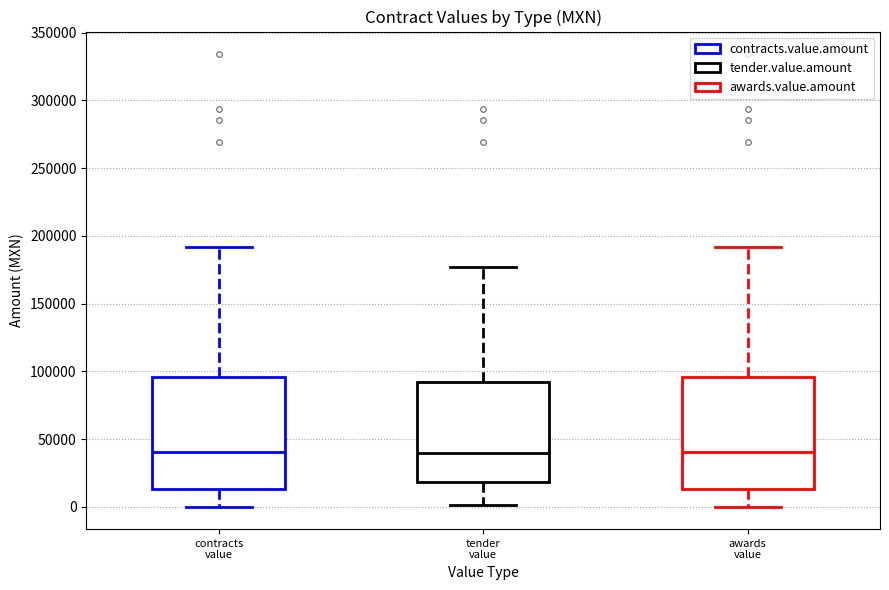

Where does the lower whisker of the box for awards value end on the y-axis? The values are not printed on the chart, so give them approximately, as read against the axis.

0